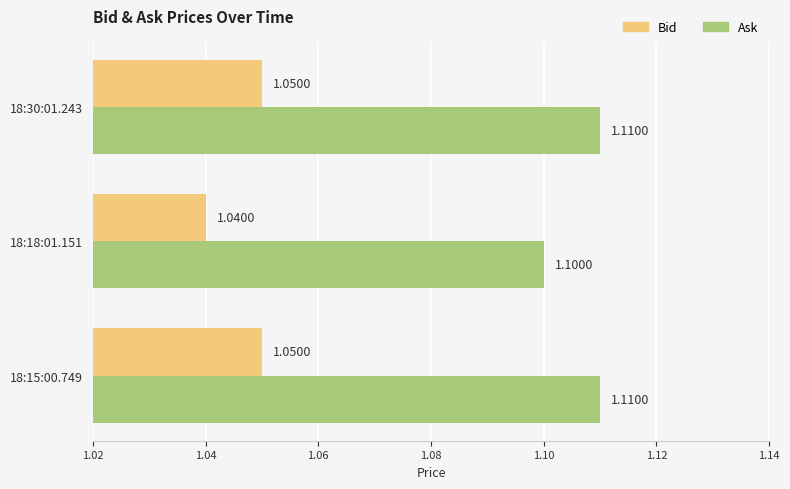

Which series has the largest total across all categories?

Ask